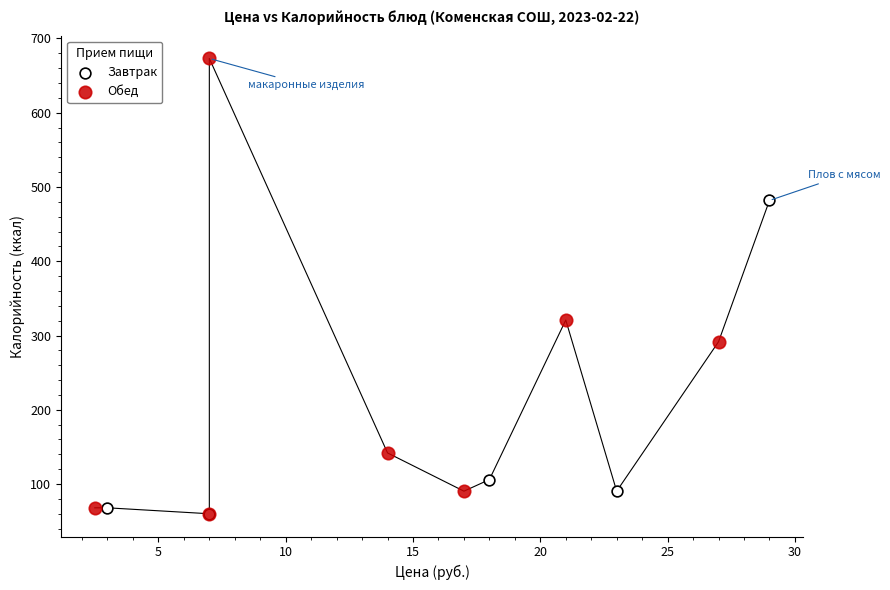

Which series has the widest spread of Y values?

Обед